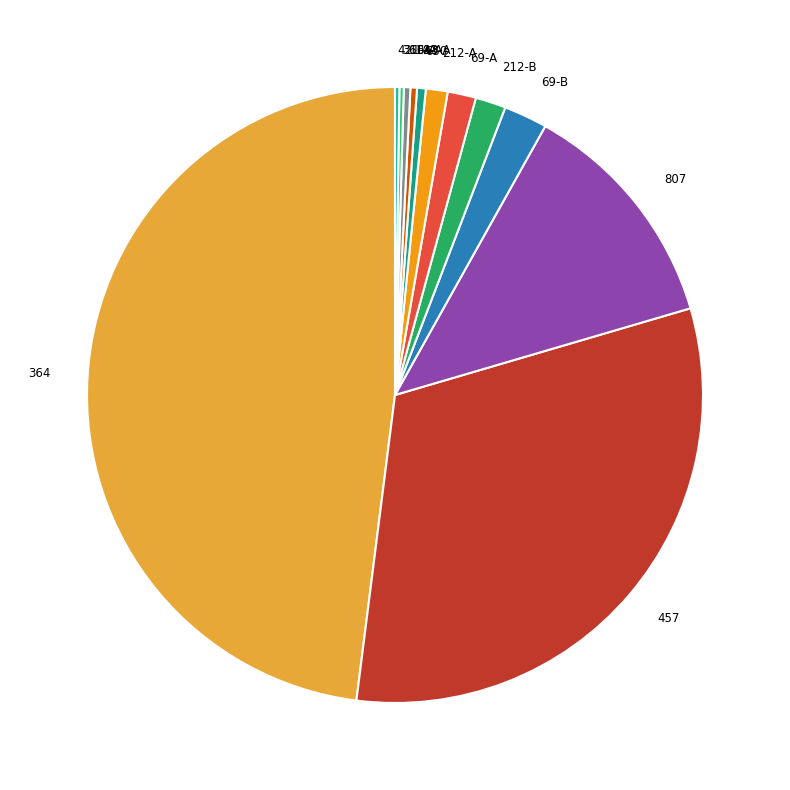

Does any single category account for the majority?

No